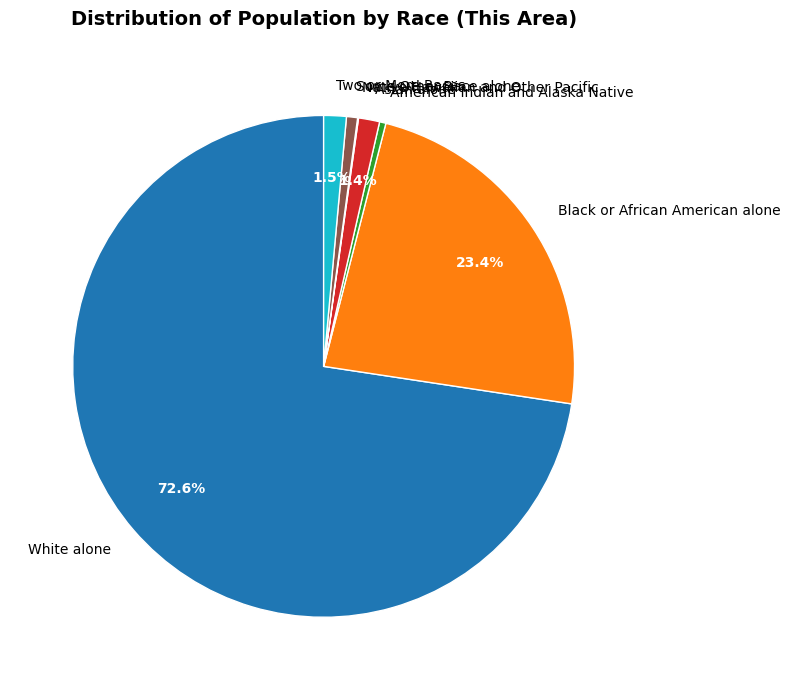

Is it true that White alone is 65% of the pie?

False